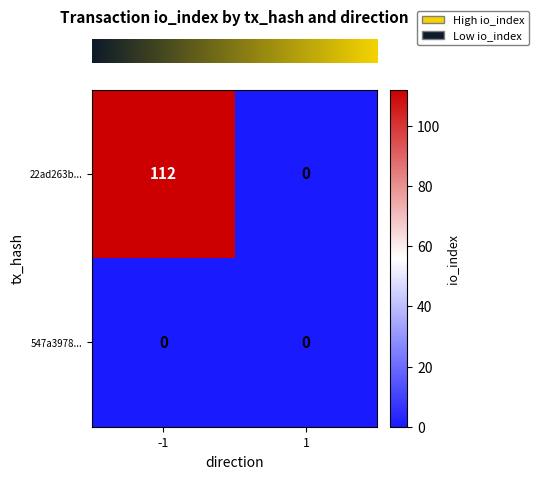

Rank the series at -1 from lowest to highest value.

547a3978..., 22ad263b...